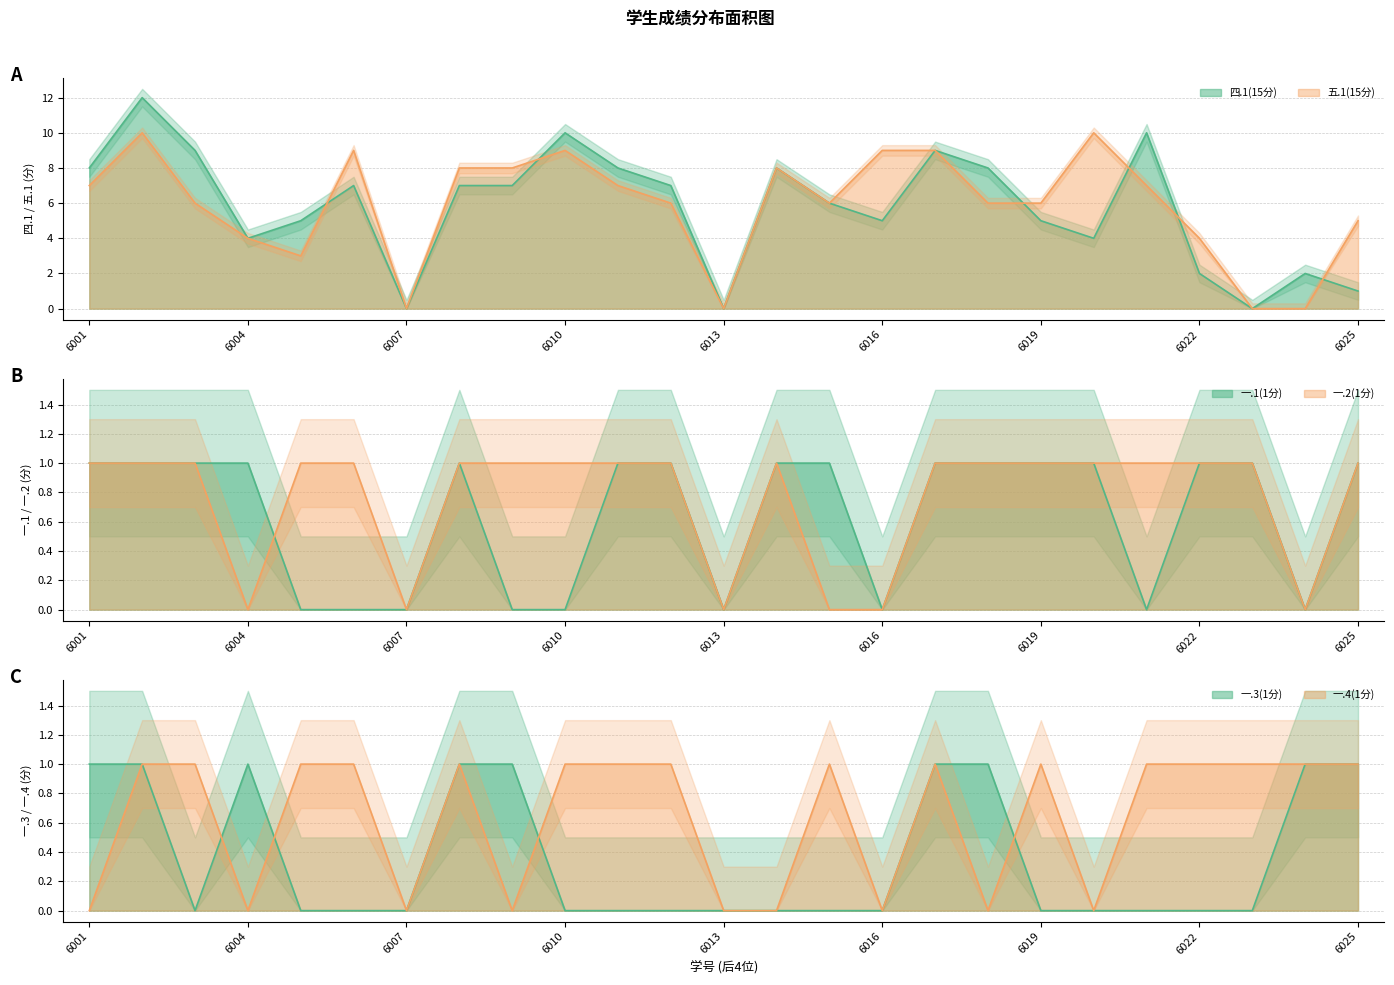

What is the value of the 四.1(15分) point at the 11th from the left?

8